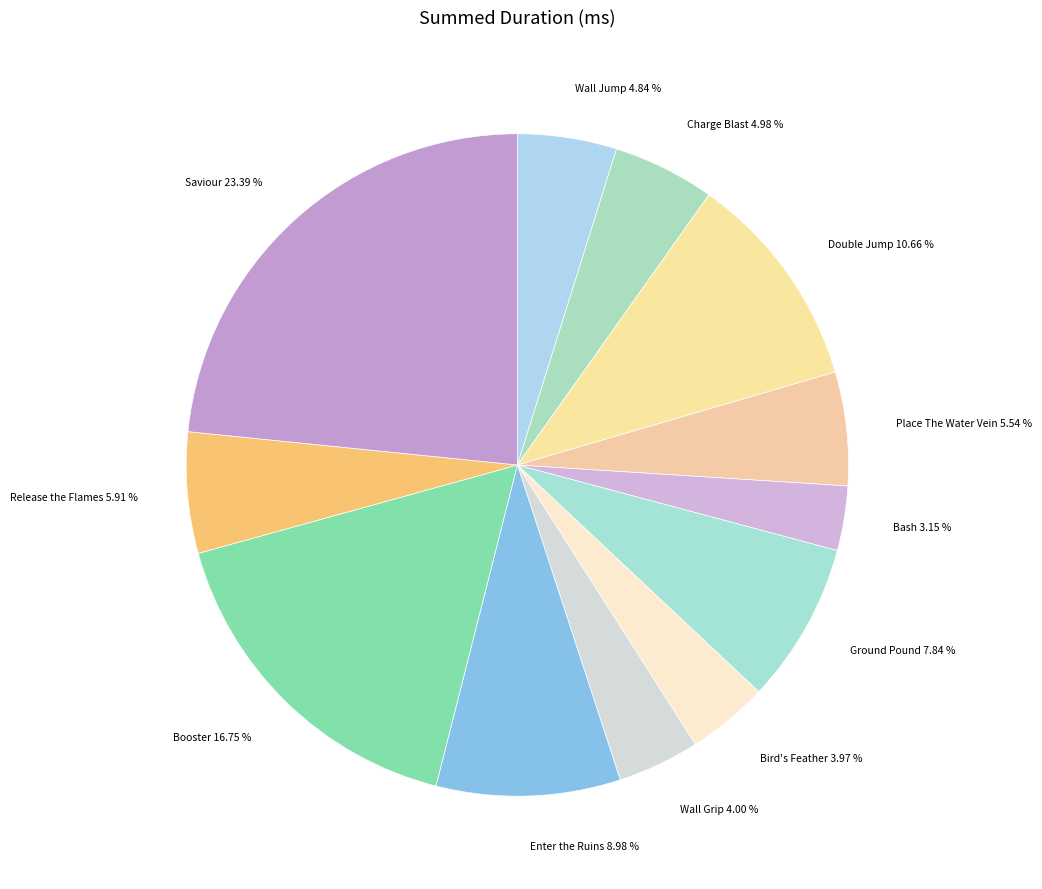

How many slices are in this pie chart?

12